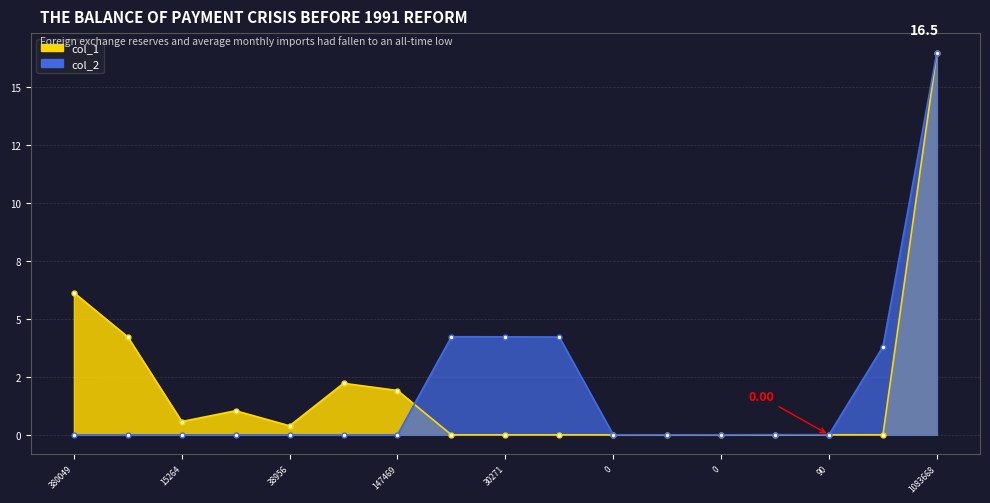

What is the label of the 16th point from the right?

232580